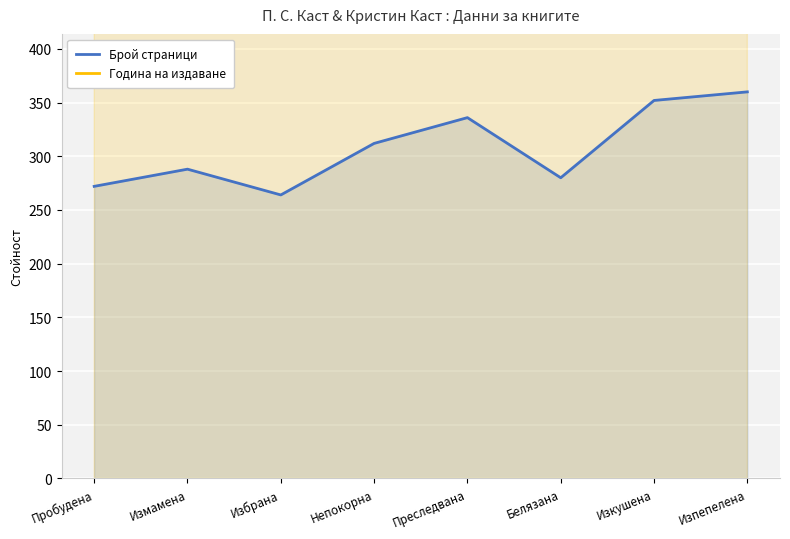

Reading right to left, list all the values displayed in this chart.

Брой страници: 360	352	280	336	312	264	288	272
Година на издаване: 2011	2010	2010	2010	2010	2010	2010	2011